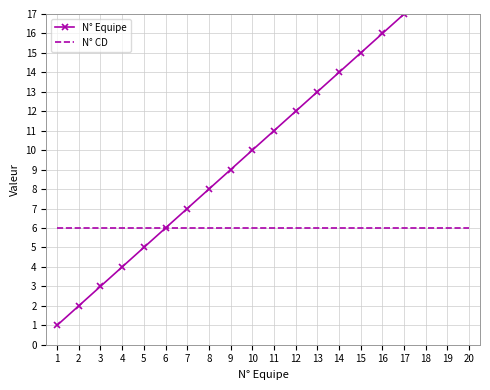

Which series has the largest range (max minus min)?

N° Equipe